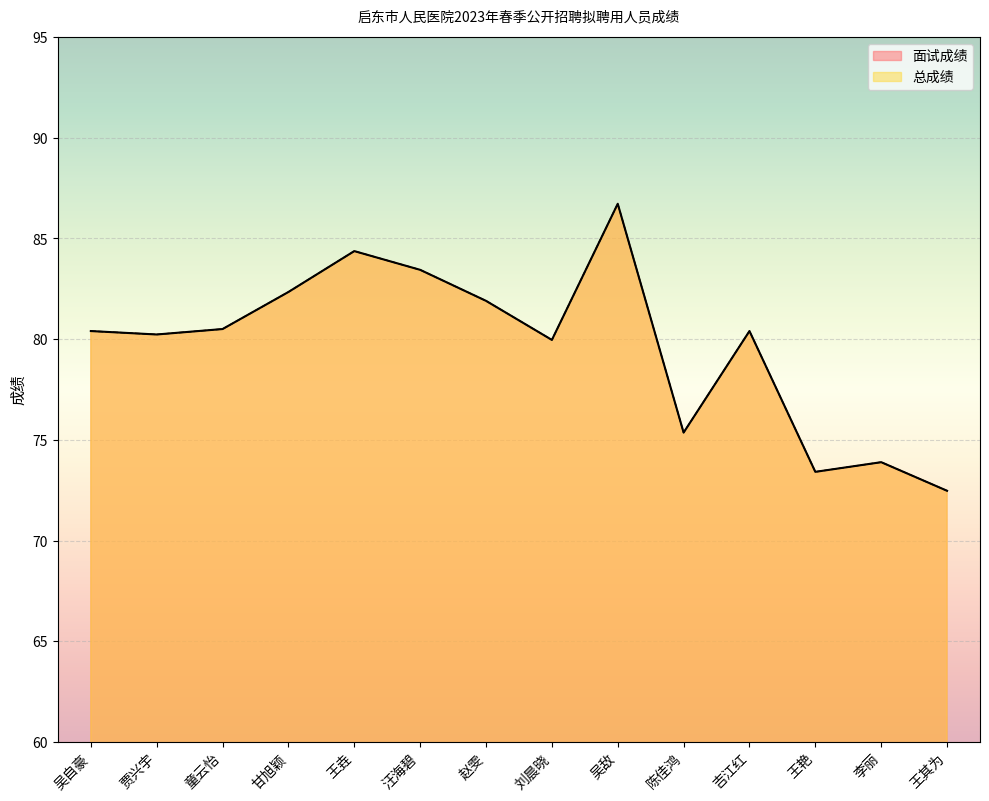

Rank the series by their maximum value, from highest to lowest.

面试成绩, 总成绩